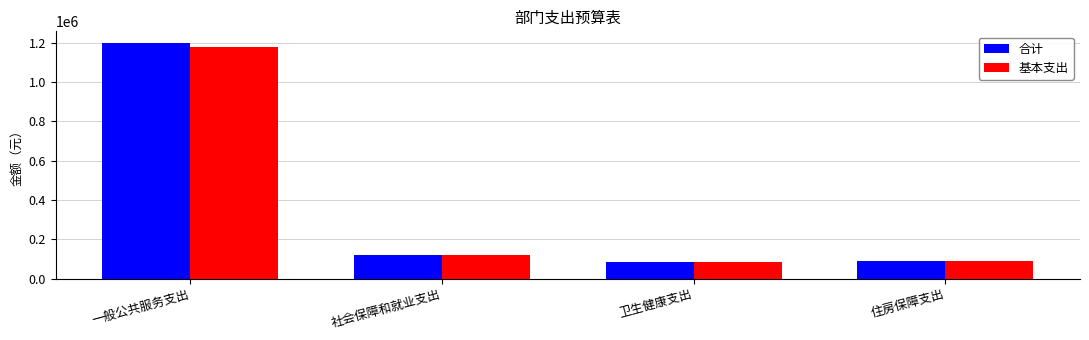

What is the value of the 合计 bar at the 2nd from the left?

120535.7